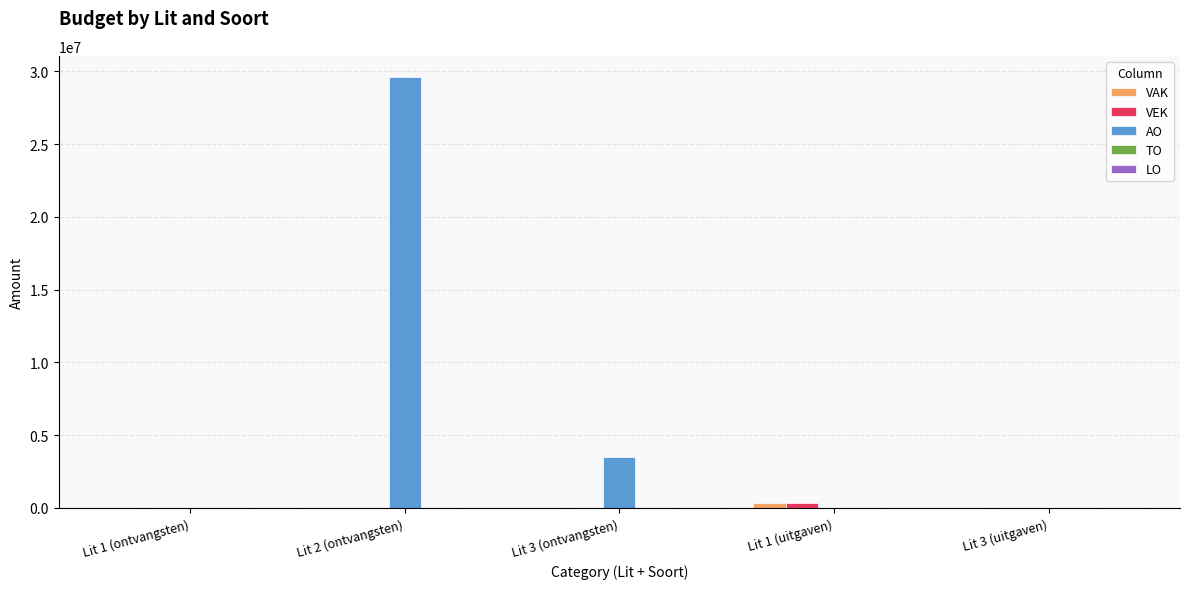

Between Lit 3 (ontvangsten) and Lit 3 (uitgaven), which series saw the biggest shift?

AO